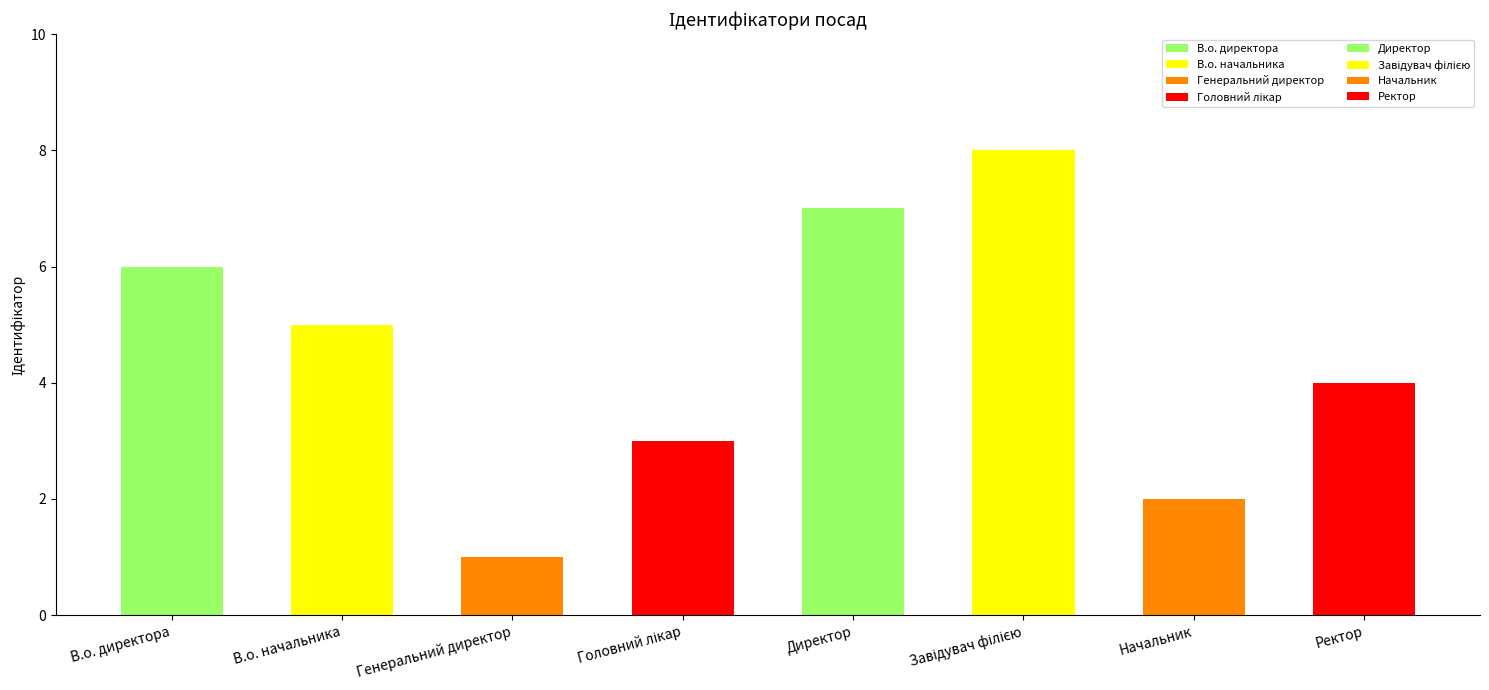

The value at Начальник is 2. True or false?

True